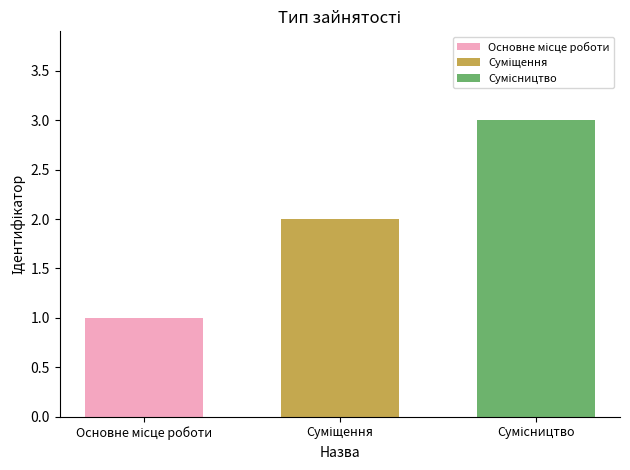

What is the maximum value shown in the chart?

3